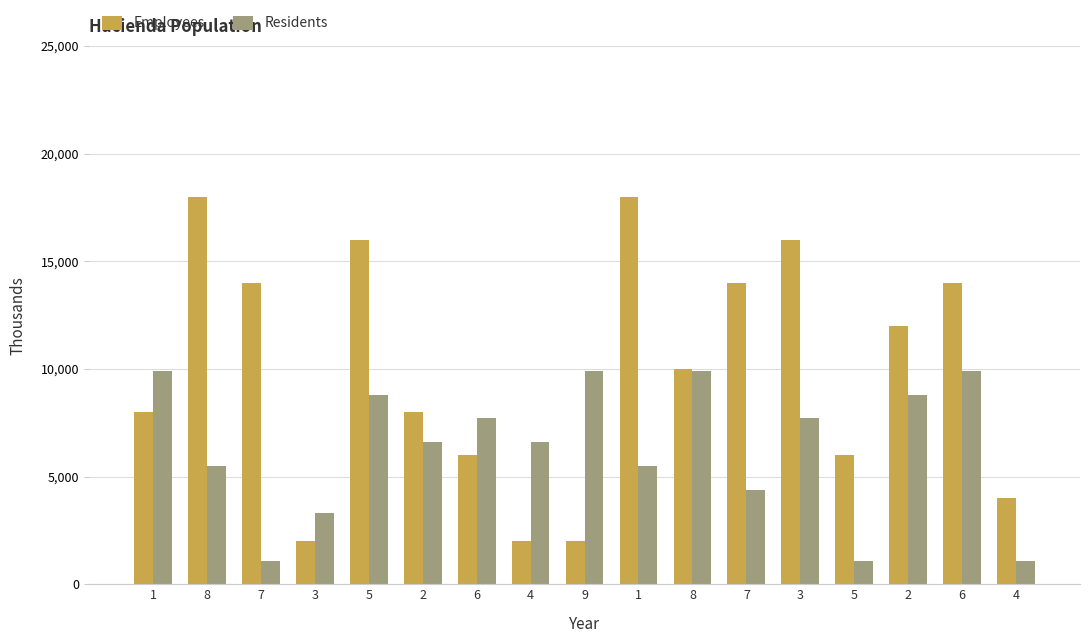

Rank the series at 7 from lowest to highest value.

Residents, Employees